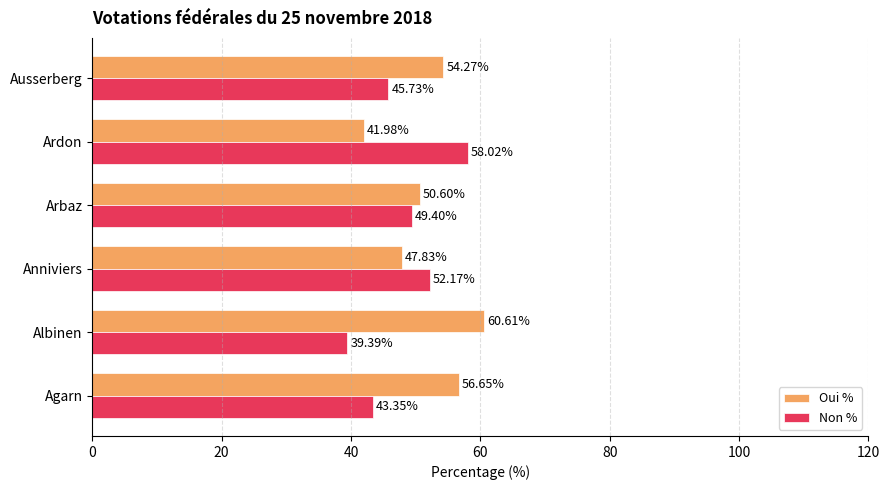

What is the difference between the maximum and second lowest values in the Oui % series?

12.8